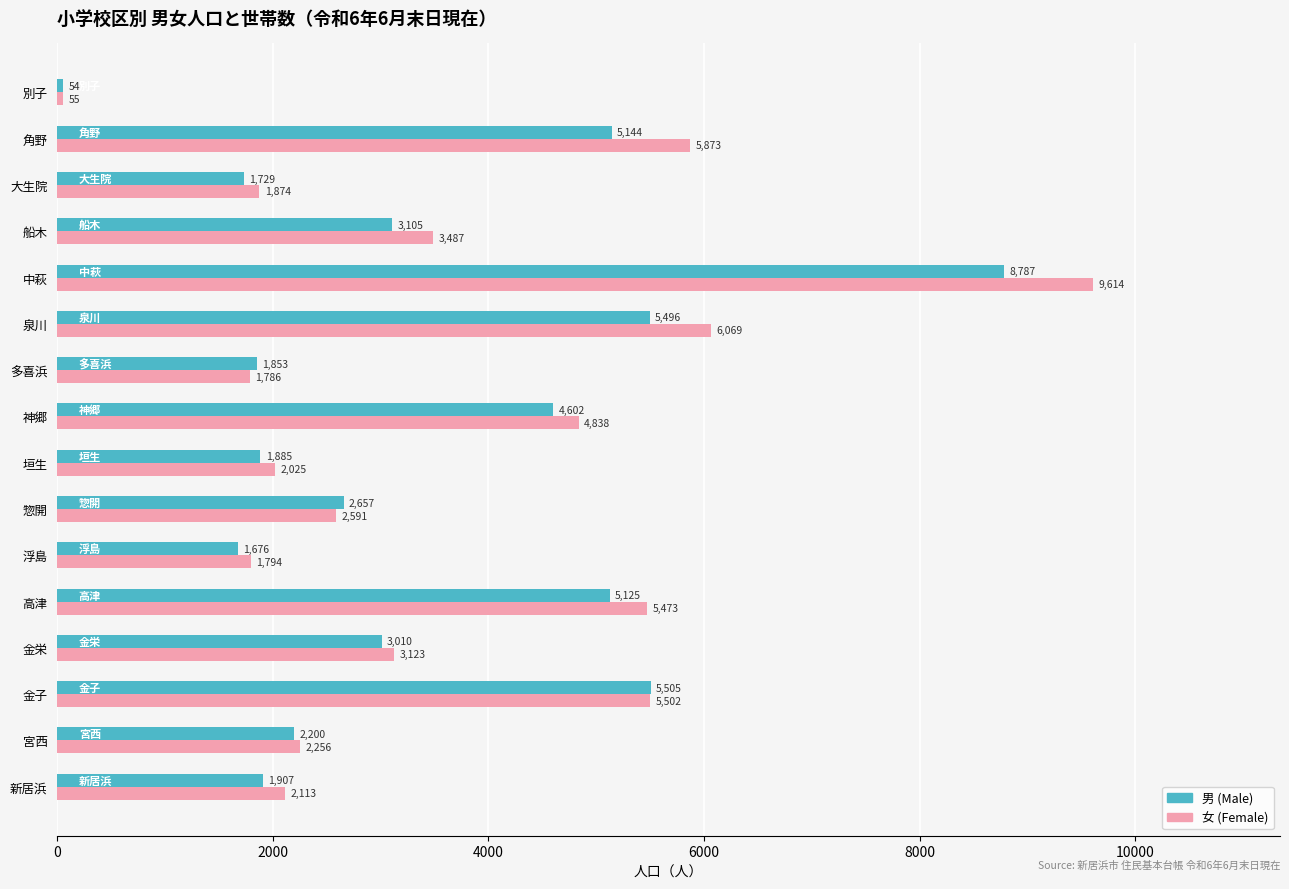

The value of 女 (Female) at 垣生 is 2025. True or false?

True